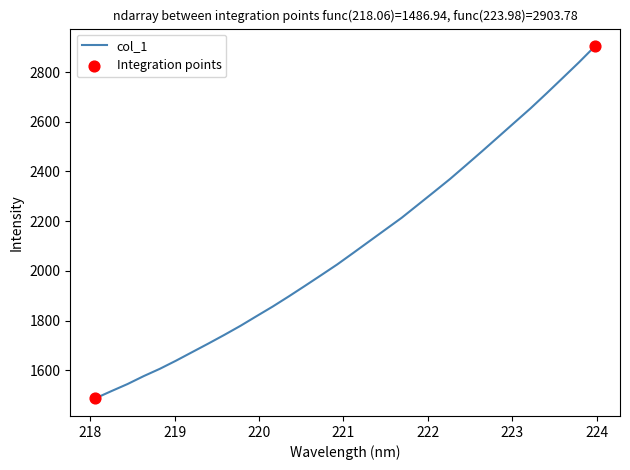

What is the greatest value displayed?

2903.8